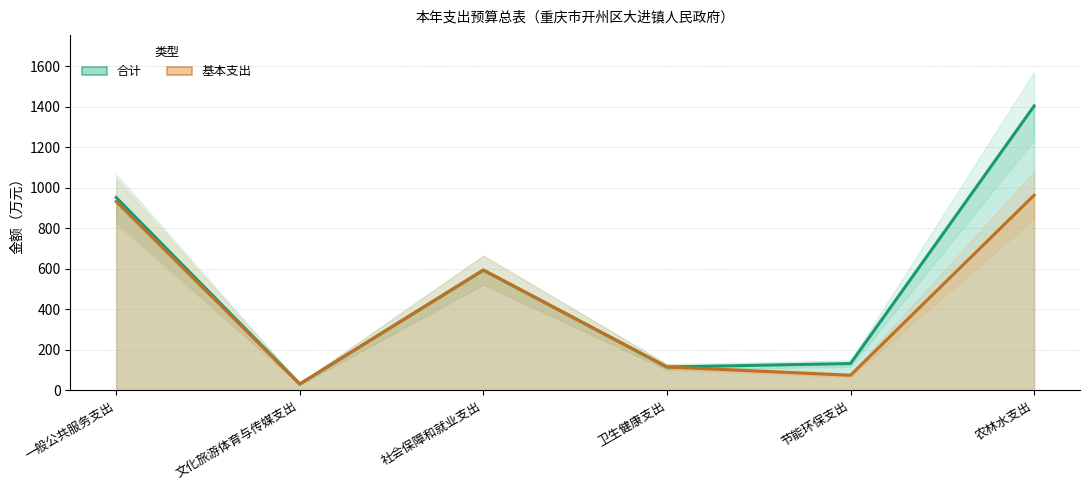

True or false: 合计 and 基本支出 intersect in this chart.

False